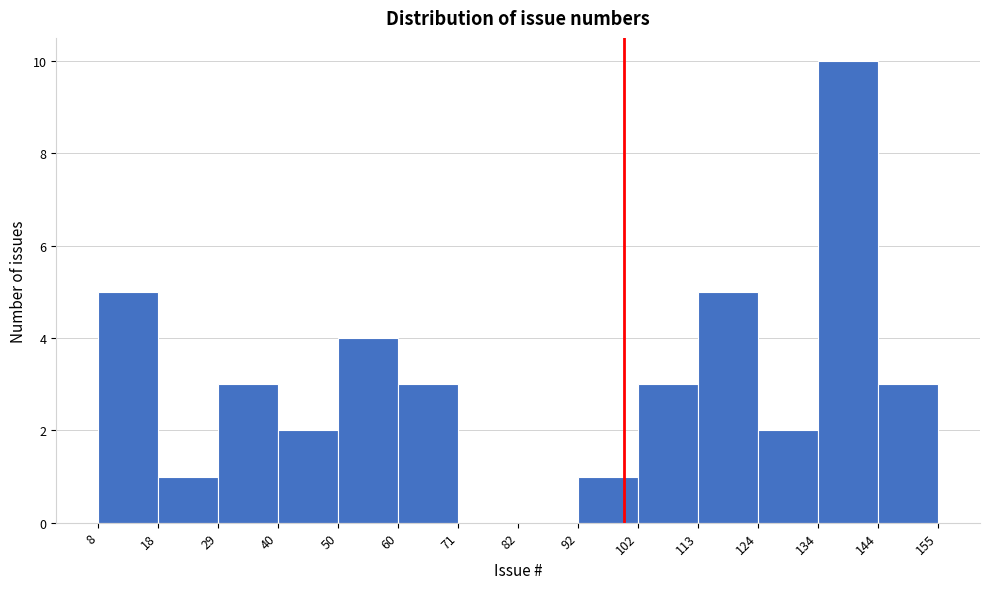

Reading left to right, transcribe this chart: for each bar, give the range it covers on the x-axis and its height. The values are not printed on the chart, so give them approximately, as read against the axis.

8 to 18: 5
18 to 29: 1
29 to 40: 3
40 to 50: 2
50 to 60: 4
60 to 71: 3
71 to 82: 0
82 to 92: 0
92 to 102: 1
102 to 113: 3
113 to 124: 5
124 to 134: 2
134 to 144: 10
144 to 155: 3